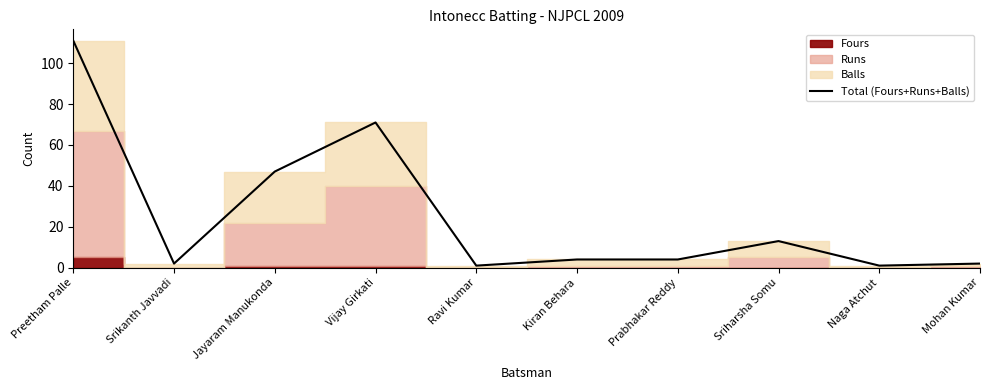

List the labels in order of value, smallest first.

Ravi Kumar, Naga Atchut, Srikanth Javvadi, Mohan Kumar, Kiran Behara, Prabhakar Reddy, Sriharsha Somu, Jayaram Manukonda, Vijay Girkati, Preetham Palle